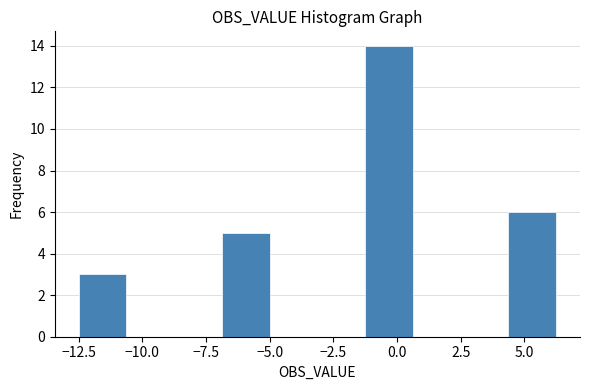

Around what value on the x-axis is the tallest bar? Give the approximate position of its centre, as read against the axis.

-0.5